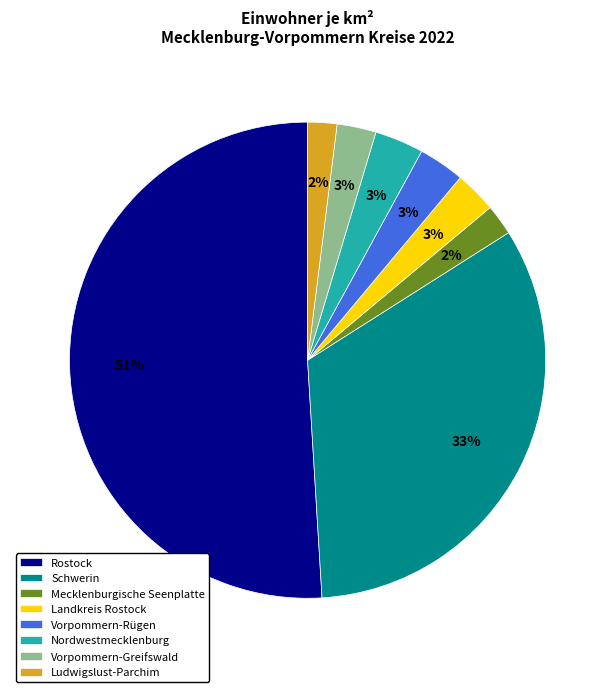

Which has a higher value, Vorpommern-Greifswald or Ludwigslust-Parchim?

Vorpommern-Greifswald